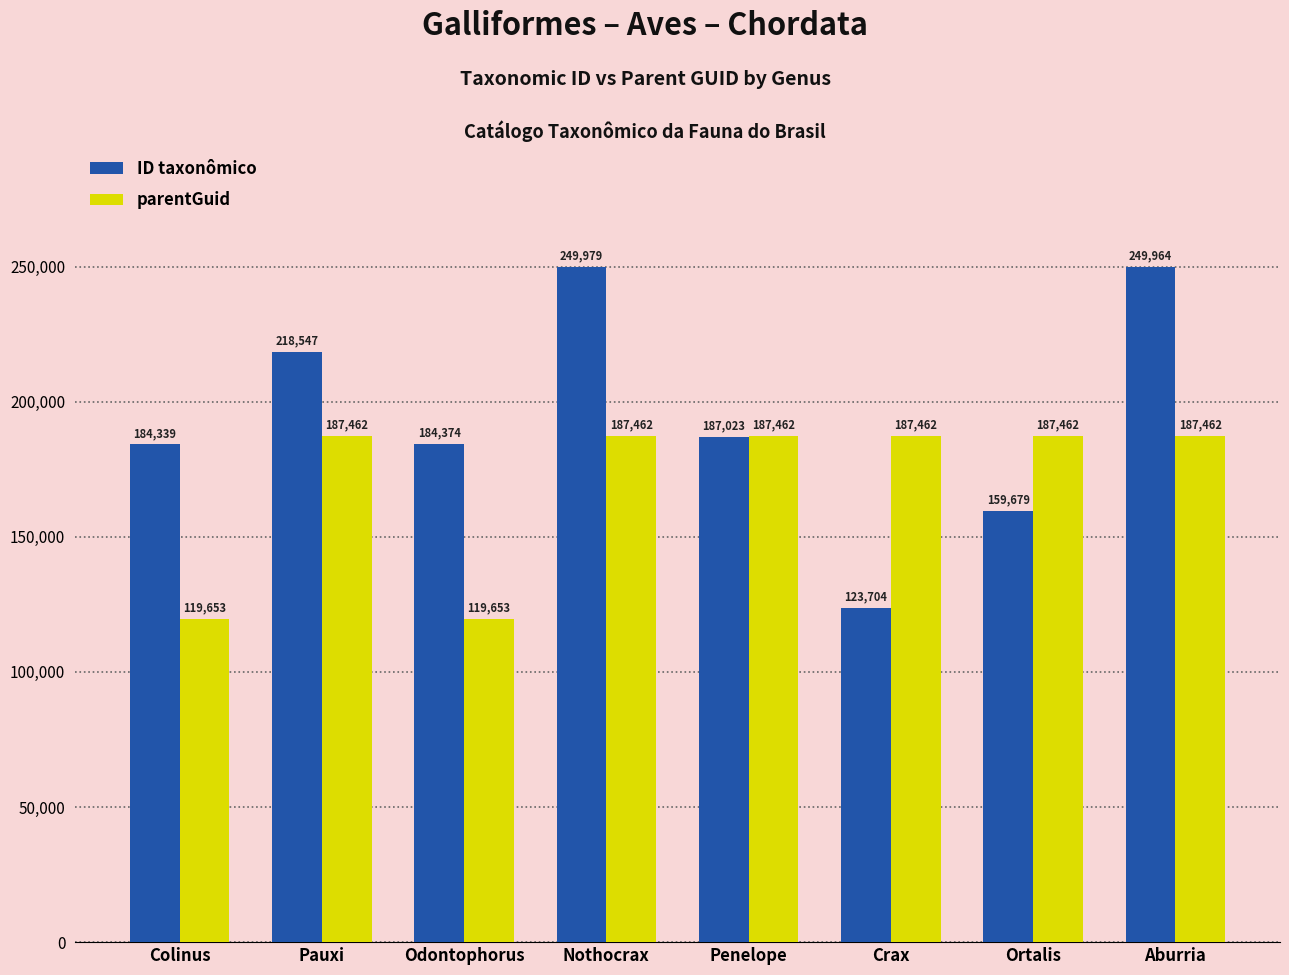

Rank the categories by ID taxonômico value from highest to lowest.

Nothocrax, Aburria, Pauxi, Penelope, Odontophorus, Colinus, Ortalis, Crax